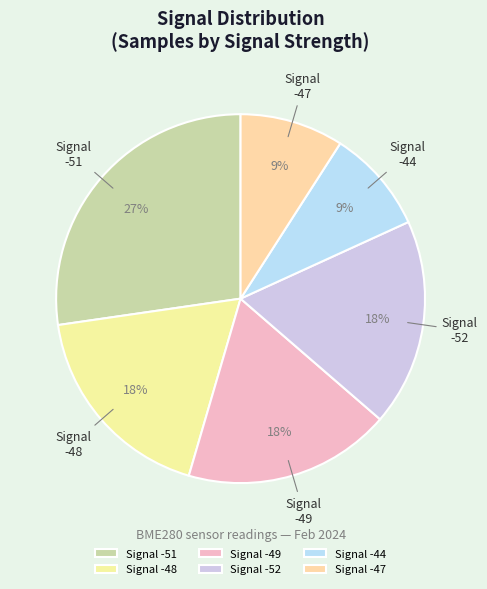

Which category has the biggest portion of the pie?

Signal -51